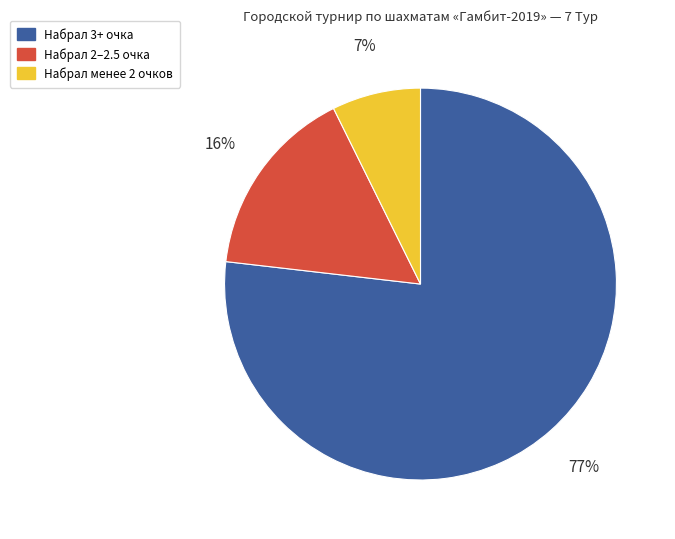

Count the number of slices in the pie.

3